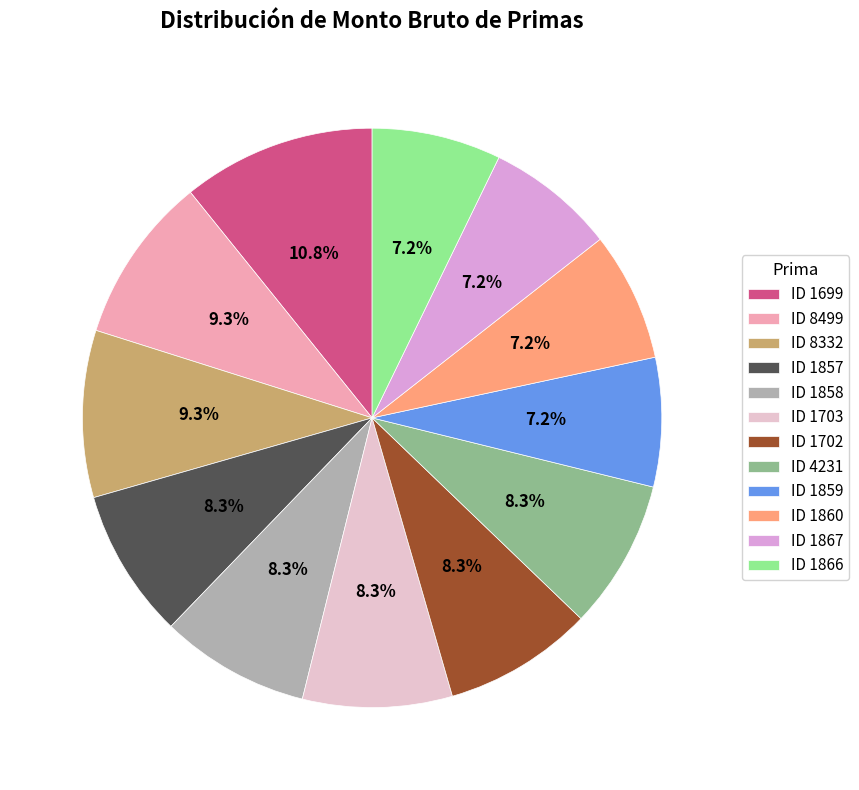

Is ID 8499 the majority of the pie?

No